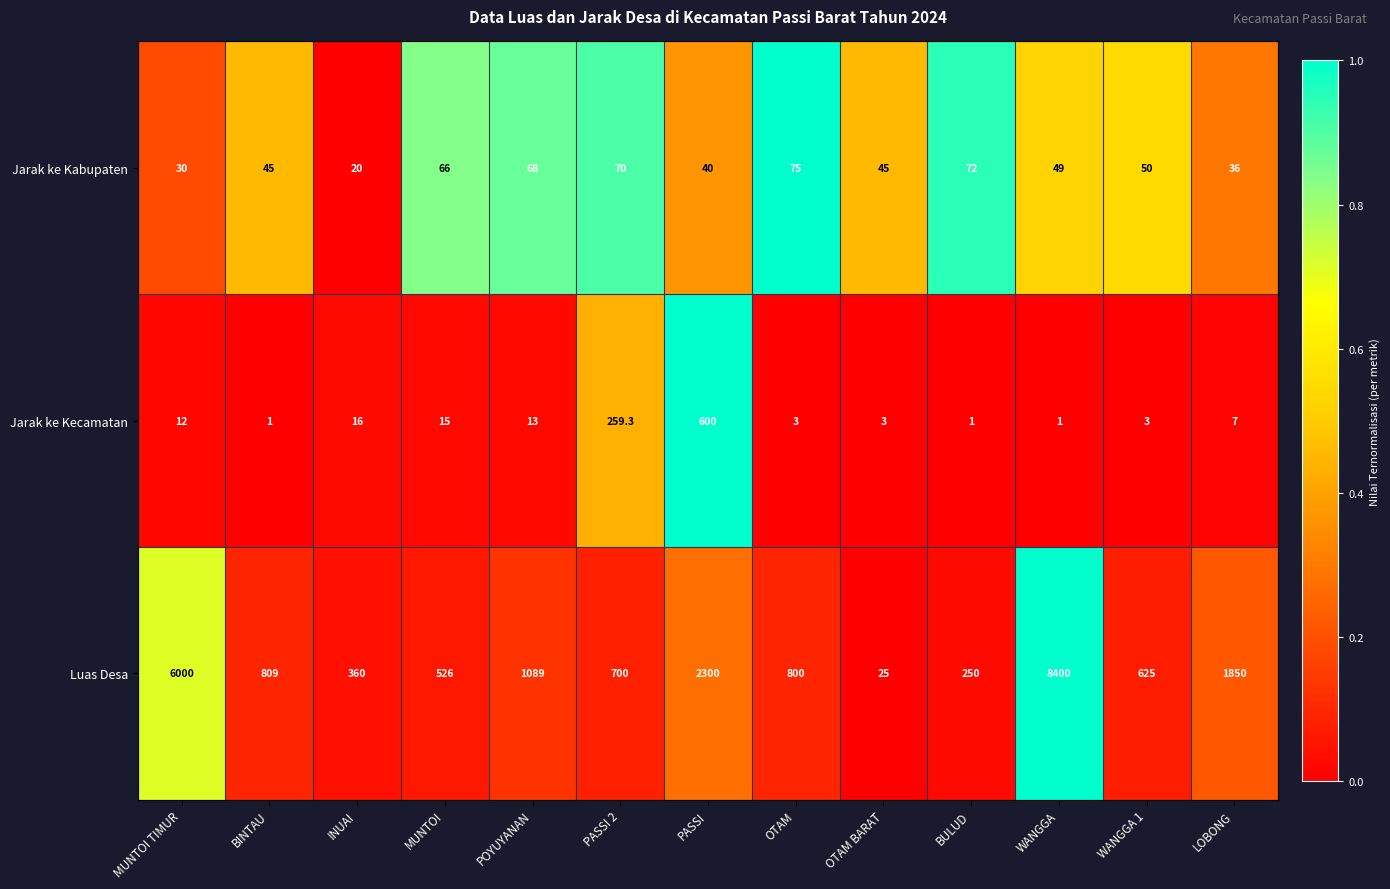

Which series changed the most between POYUYANAN and BULUD?

Luas Desa